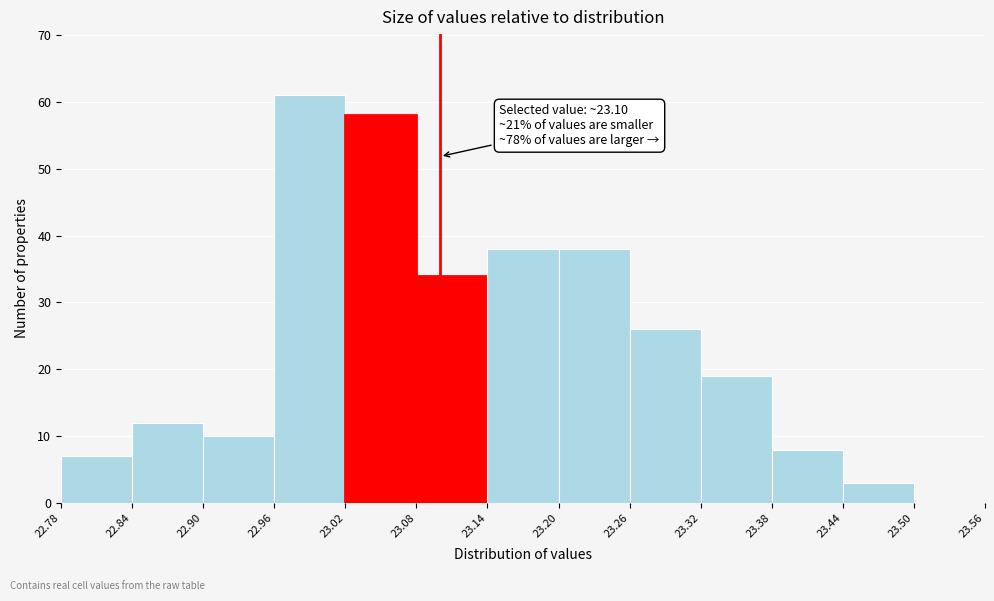

Which range on the x-axis has the tallest bar?

22.96 to 23.02